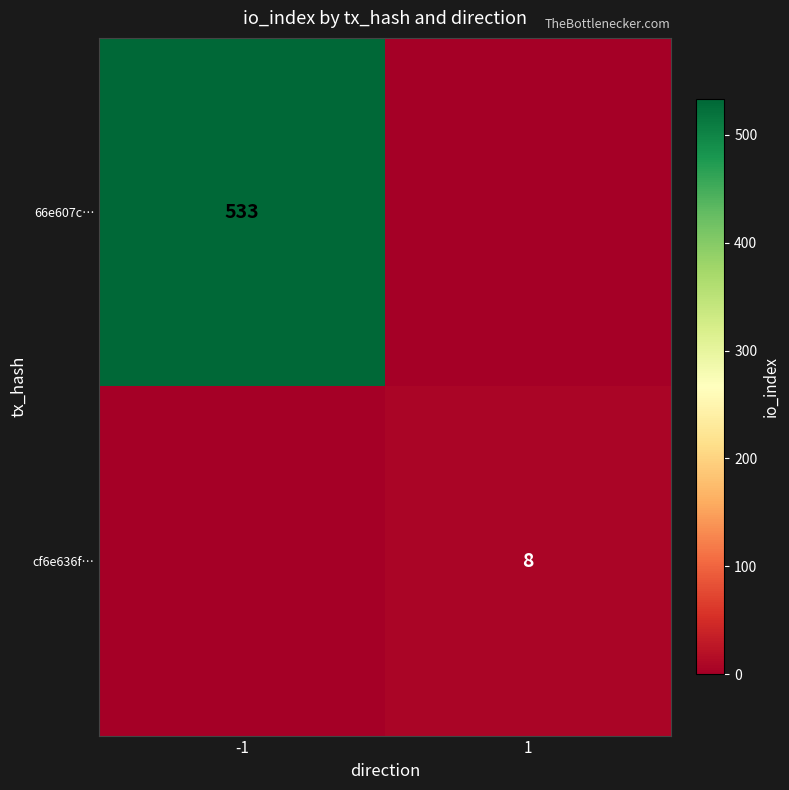

Is it true that 66e607c… equals 533 at -1?

True